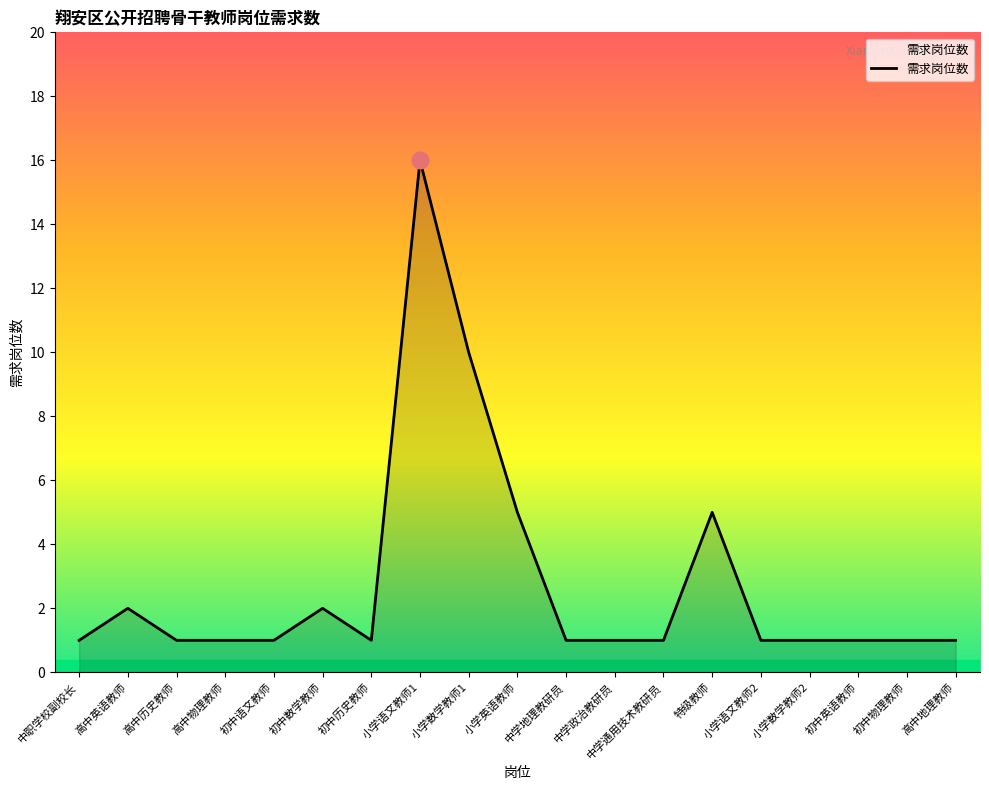

What is the approximate value at 初中数学教师?

2